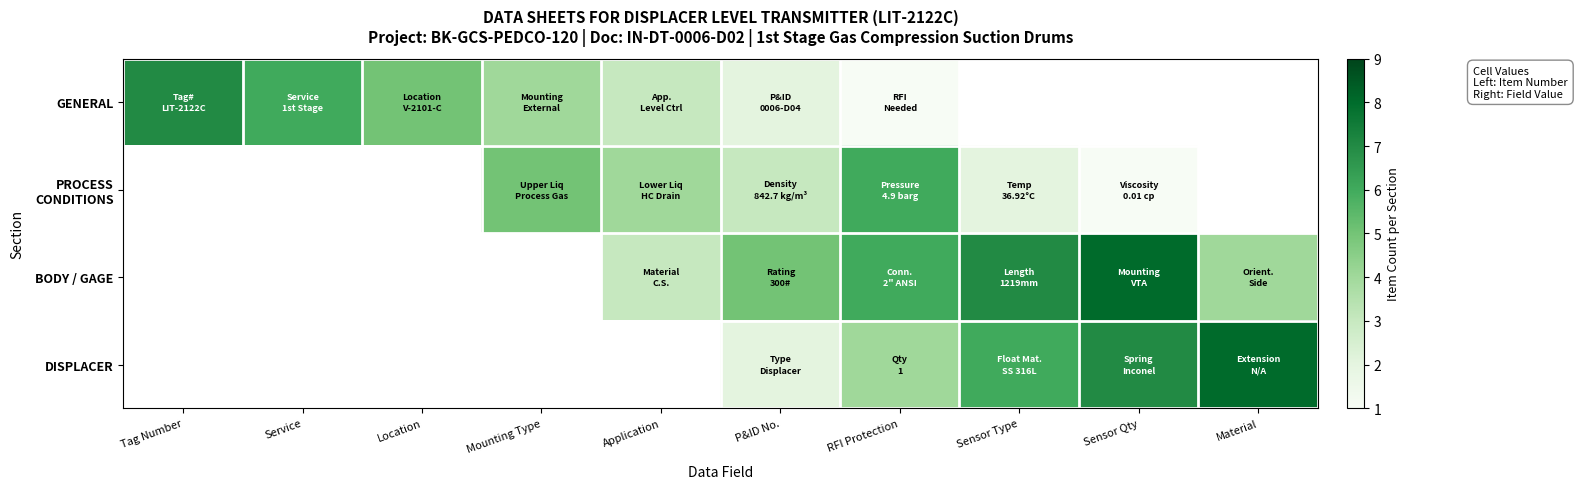

True or false: BODY / GAGE has a value of 8.0 at Sensor Qty.

True